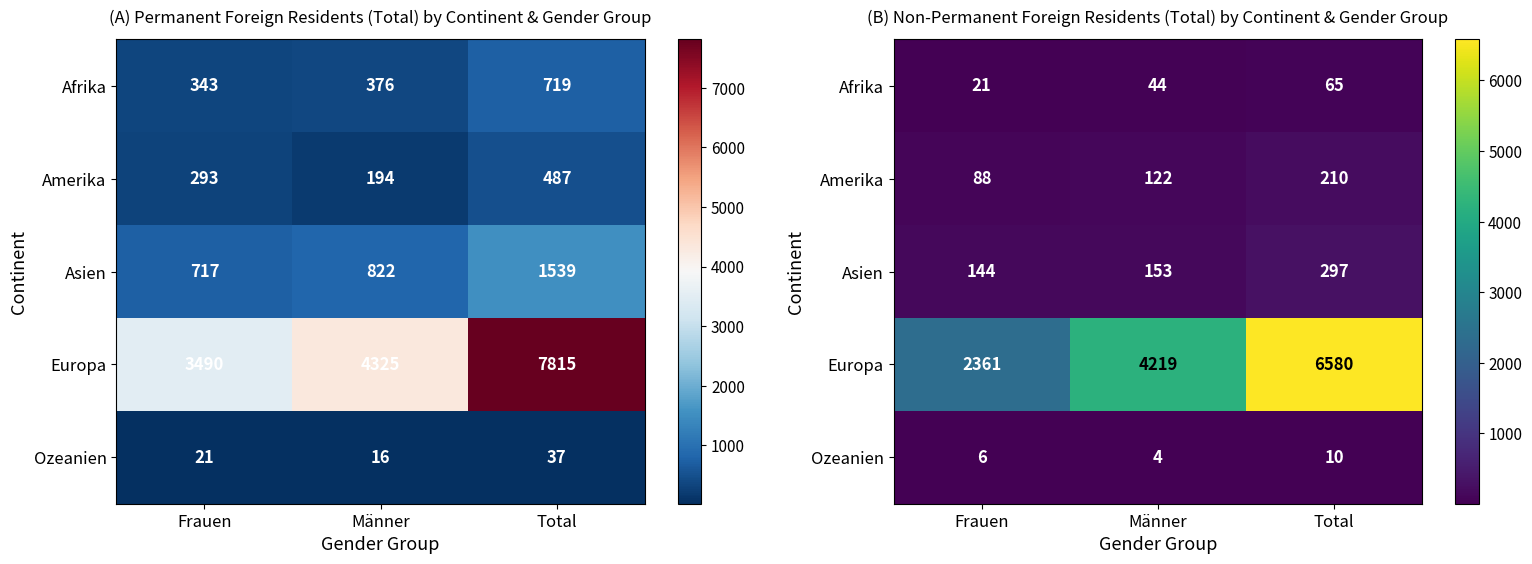

Rank the series at Total from highest to lowest value.

Europa, Asien, Amerika, Afrika, Ozeanien